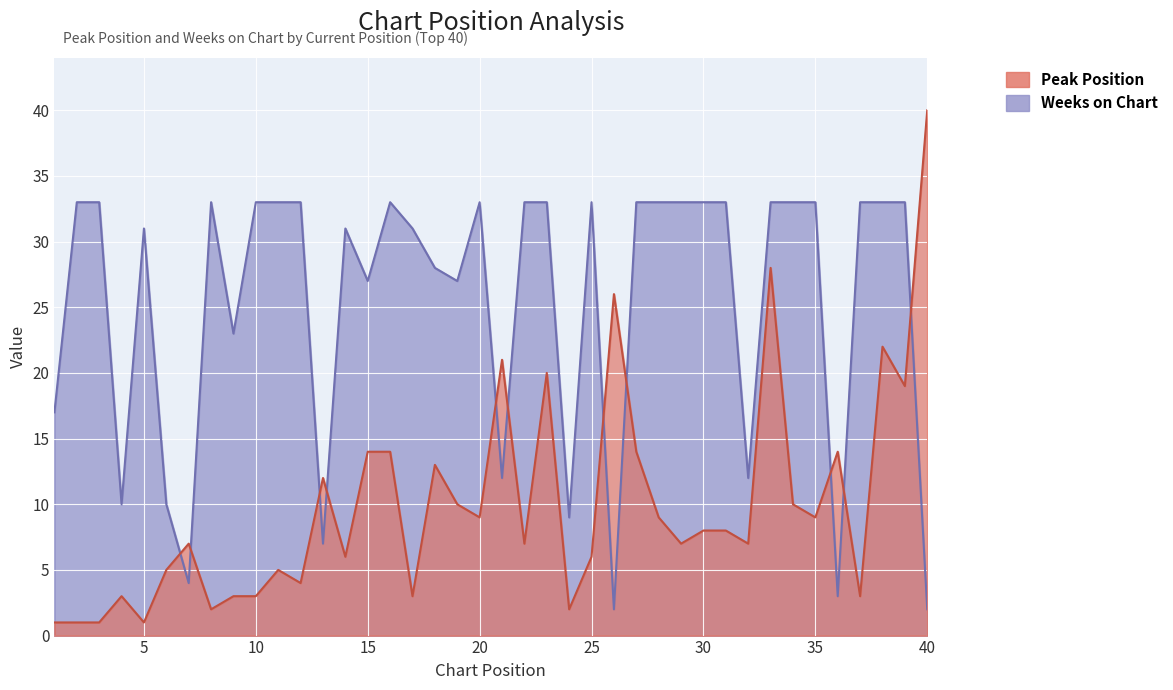

What is the value of the Peak Position point at the 32nd from the left?

7